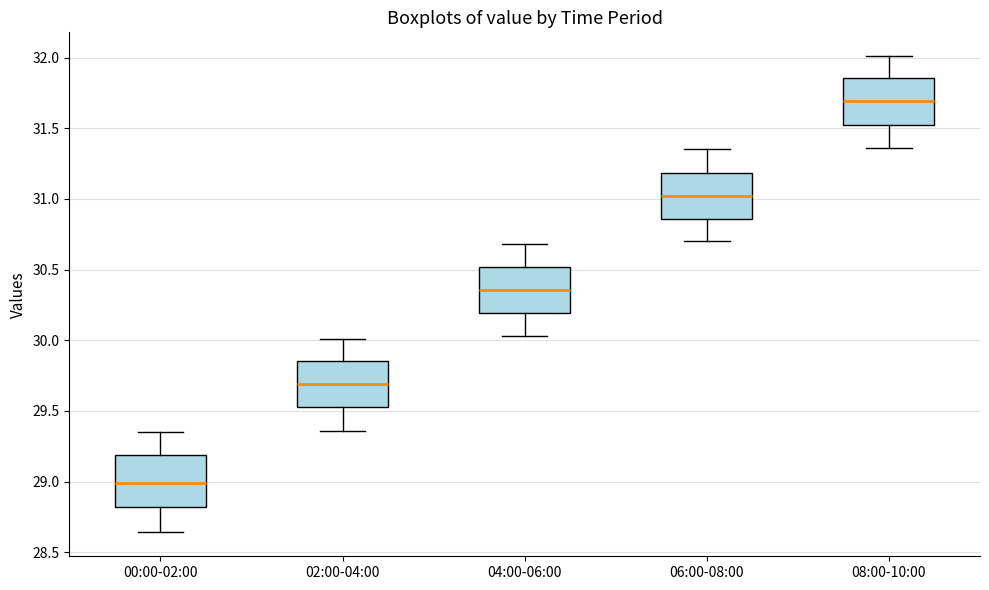

Where is the upper edge of the box for 04:00-06:00 on the y-axis? The values are not printed on the chart, so give them approximately, as read against the axis.

30.50